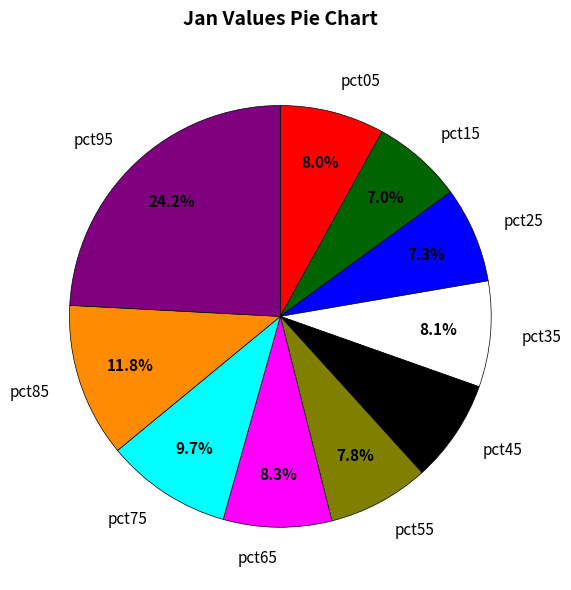

Does pct45 represent more than half of the total?

No